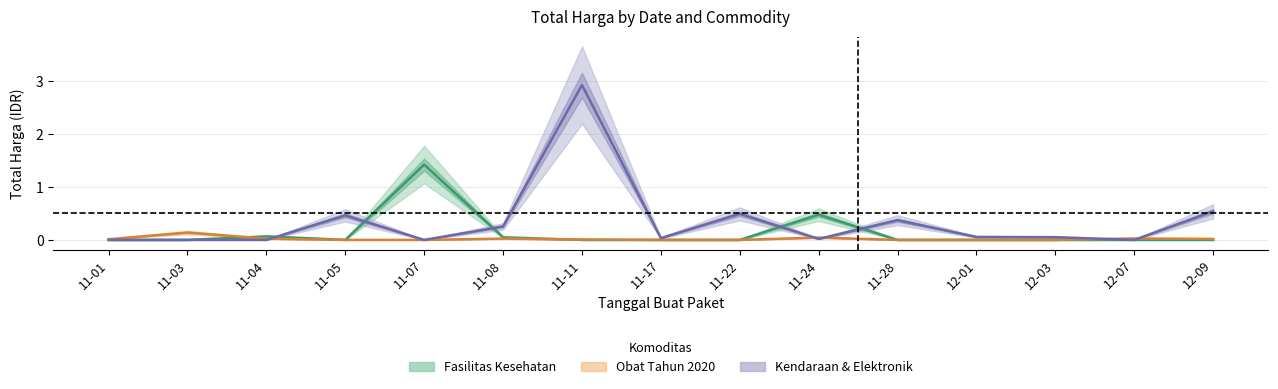

What are all the series names shown in the legend?

Fasilitas Kesehatan, Obat Tahun 2020, Kendaraan & Elektronik